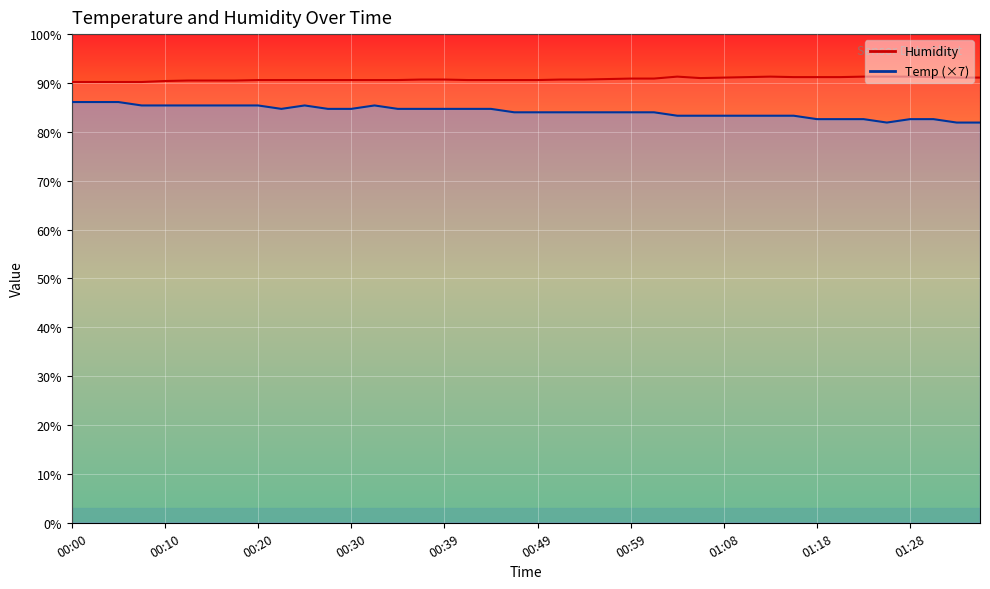

What are all the series names shown in the legend?

Temp, Humidity